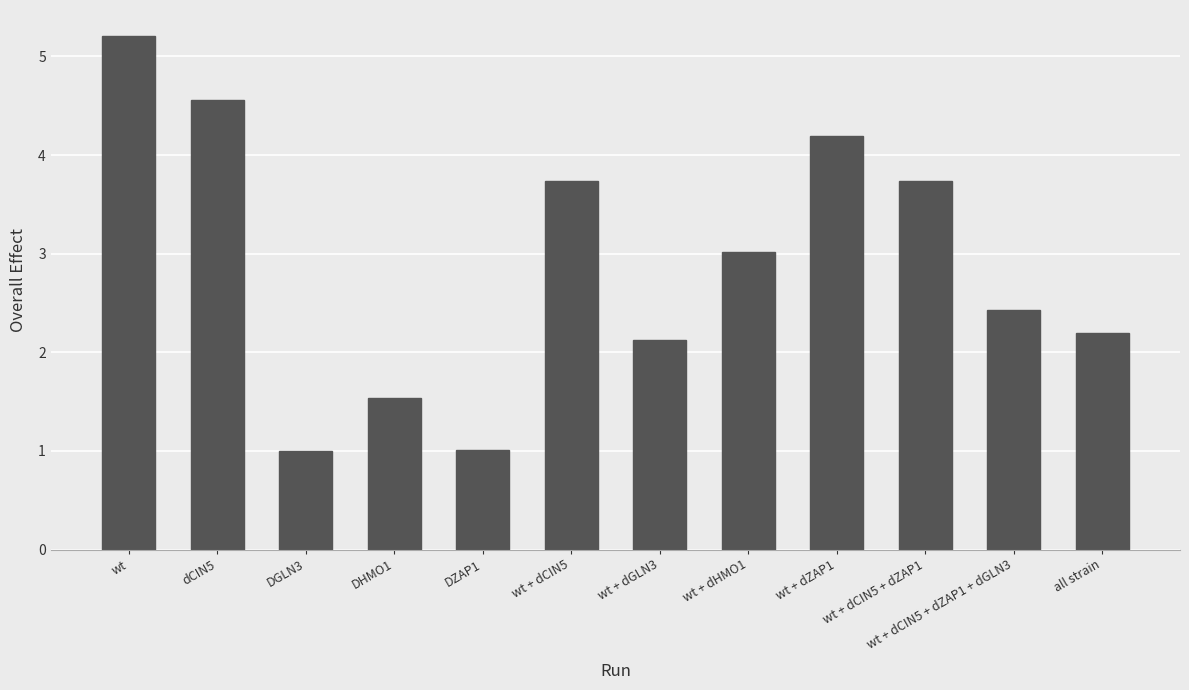

Where does the data first go above 3?

wt